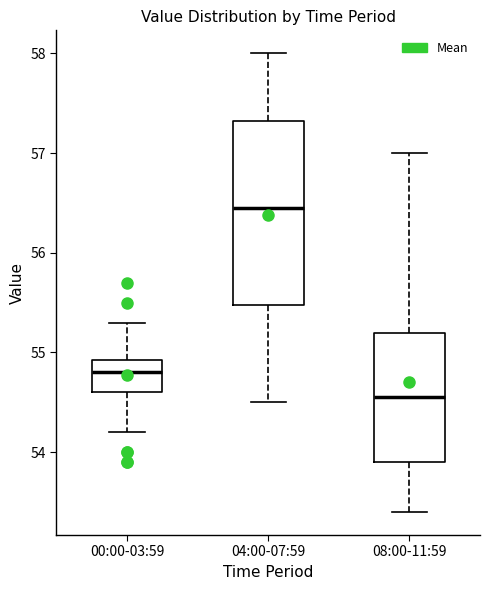

Reading left to right, read every box against the y-axis: the position of its median line, the range the box covers, and the ends of its whiskers. The values are not printed on the chart, so give them approximately, as read against the axis.

00:00-03:59: median 54.8, box 54.6 to 54.9, whiskers 54.2 to 55.3
04:00-07:59: median 56.5, box 55.5 to 57.3, whiskers 54.5 to 58.0
08:00-11:59: median 54.6, box 53.9 to 55.2, whiskers 53.4 to 57.0